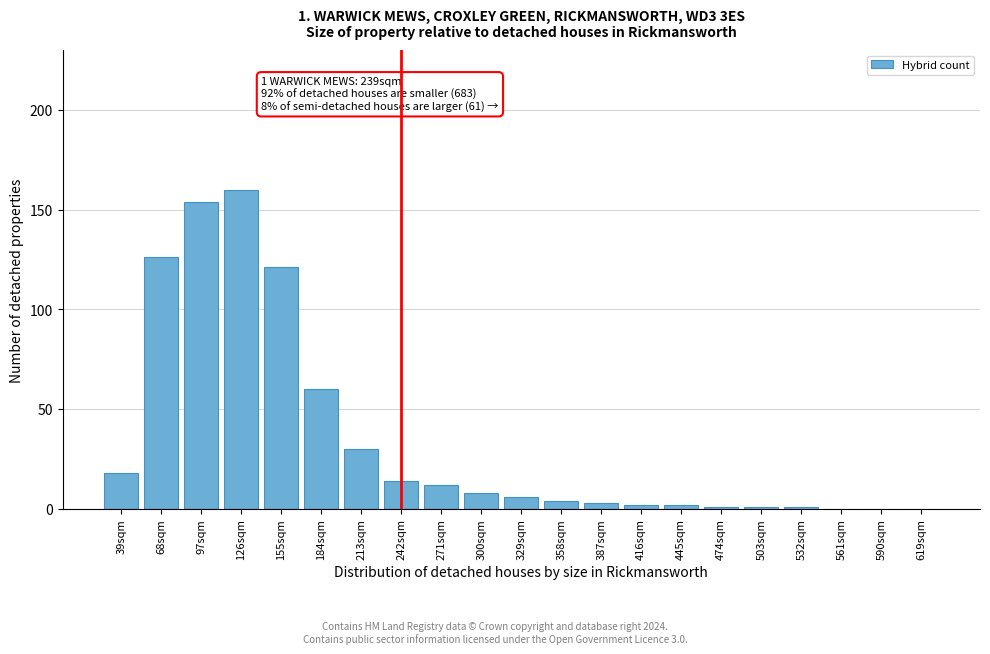

Reading left to right, list all the values displayed in this chart.

39sqm=18	68sqm=126	97sqm=154	126sqm=160	155sqm=121	184sqm=60	213sqm=30	242sqm=14	271sqm=12	300sqm=8	329sqm=6	358sqm=4	387sqm=3	416sqm=2	445sqm=2	474sqm=1	503sqm=1	532sqm=1	561sqm=0	590sqm=0	619sqm=0